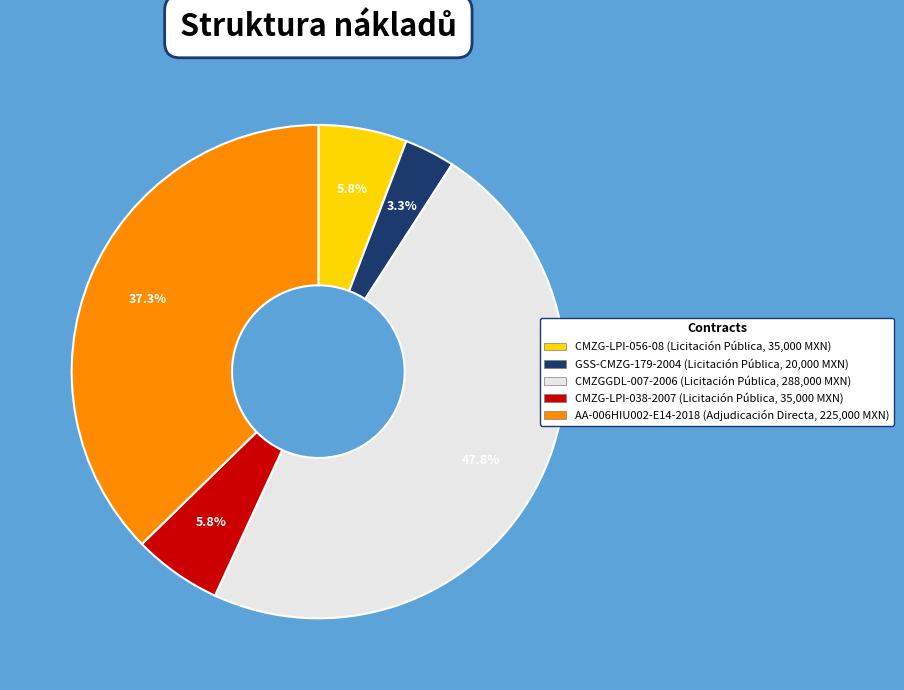

Approximately how many times larger is the value at AA-006HIU002-E14-2018 (Adjudicación Directa, 225,000 MXN) compared to CMZG-LPI-038-2007 (Licitación Pública, 35,000 MXN)?

6.4